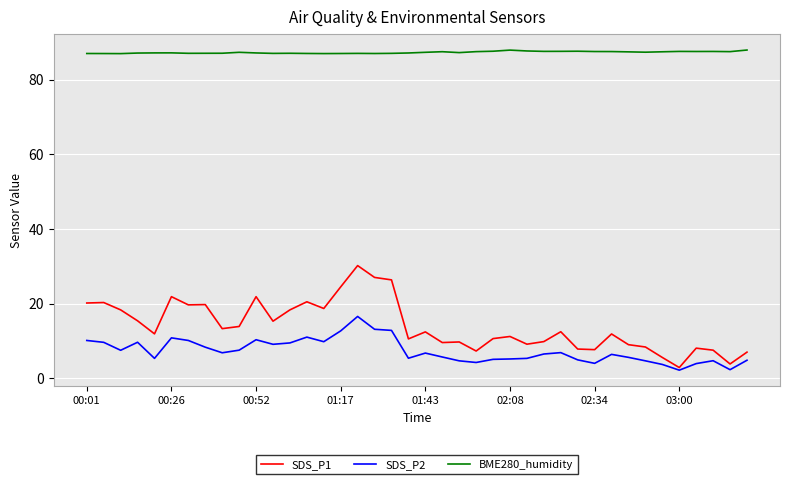

Which series has the largest range (max minus min)?

SDS_P1